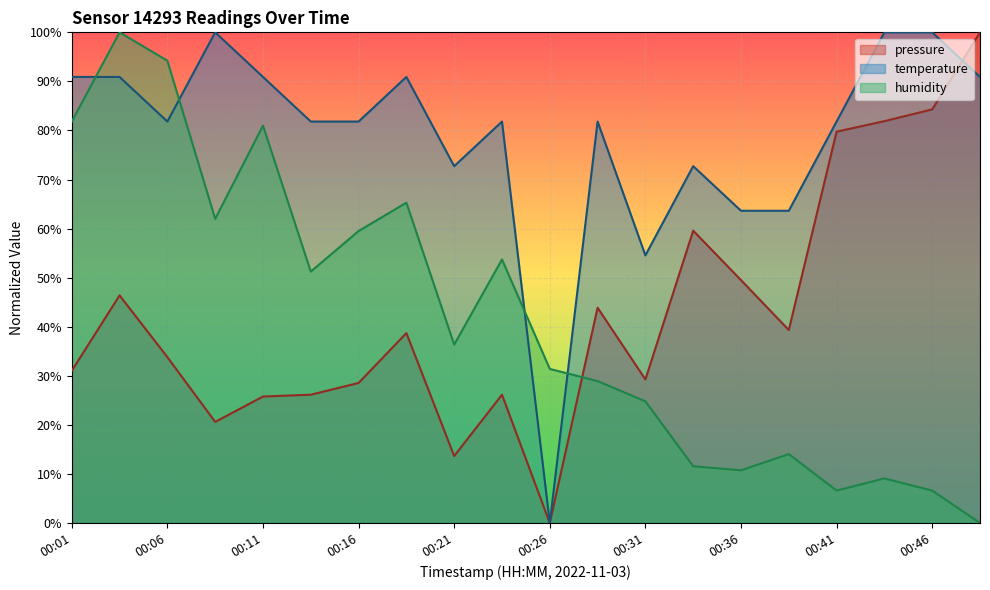

At which label does temperature first exceed 81?

00:01